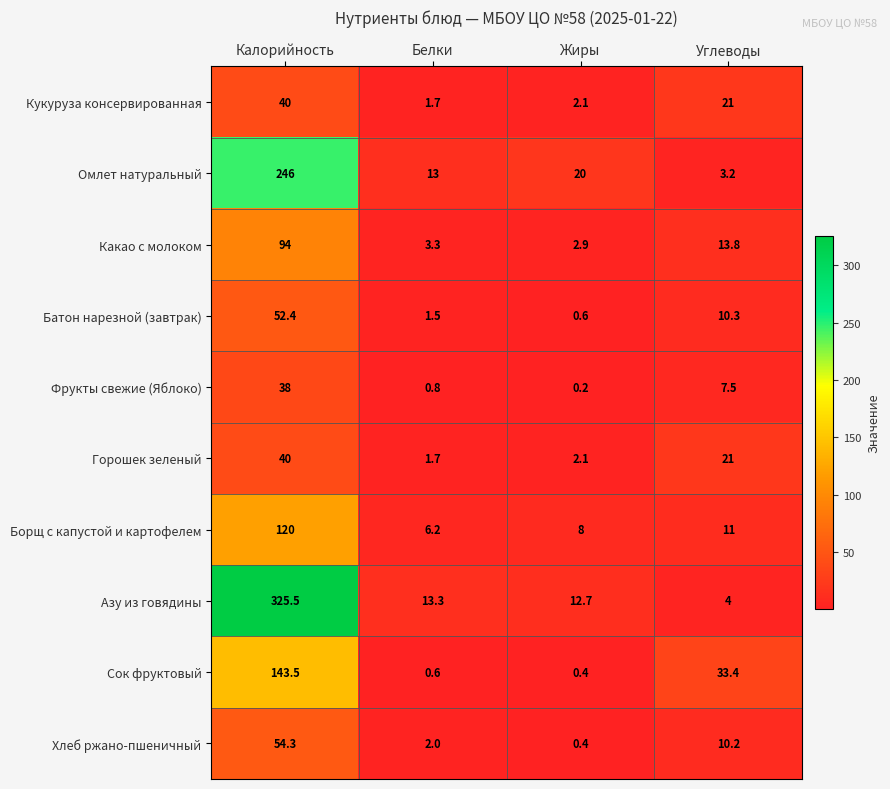

What is the sum of the Хлеб ржано-пшеничный values at Жиры and Калорийность?

54.7